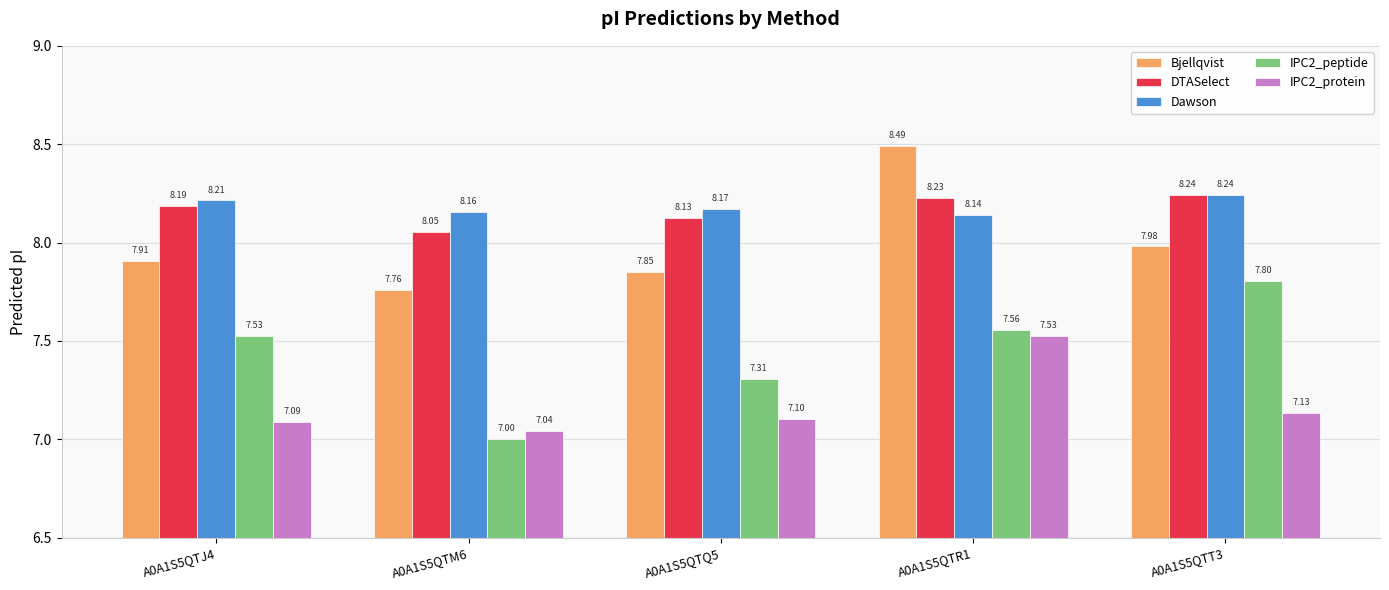

What is the difference between the DTASelect values at A0A1S5QTR1 and A0A1S5QTQ5?

0.1